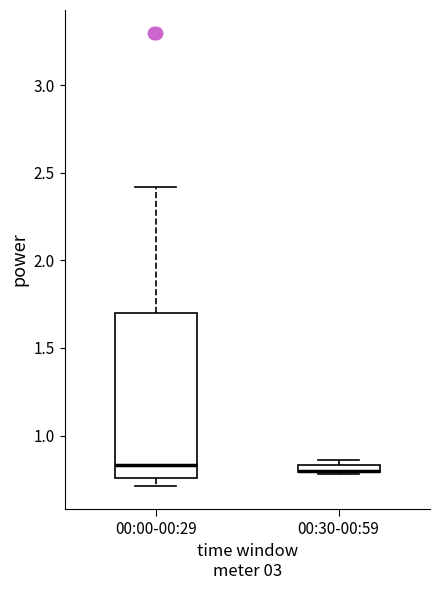

Where does the upper whisker of the box for 00:00-00:29 end on the y-axis? The values are not printed on the chart, so give them approximately, as read against the axis.

2.40